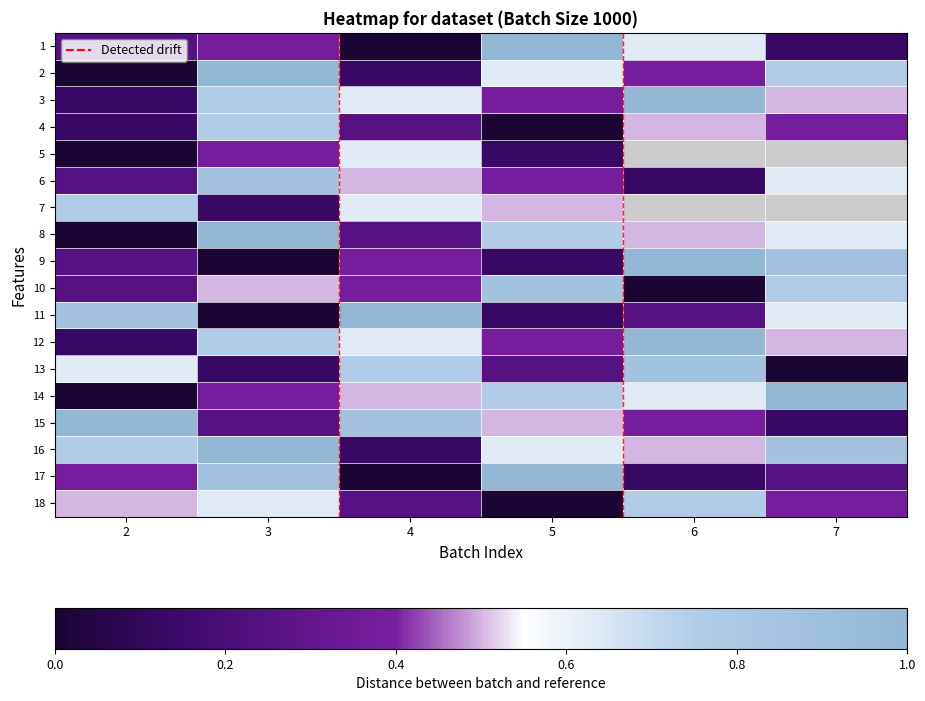

What is the difference between the highest and lowest values at 7?

1.0